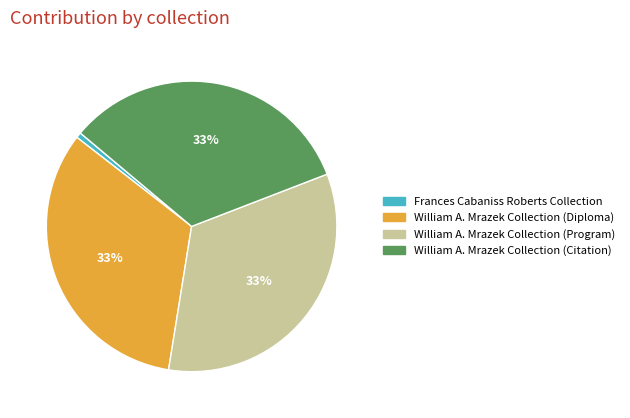

Combined, do William A. Mrazek Collection (Diploma) and William A. Mrazek Collection (Program) account for over 50%?

Yes